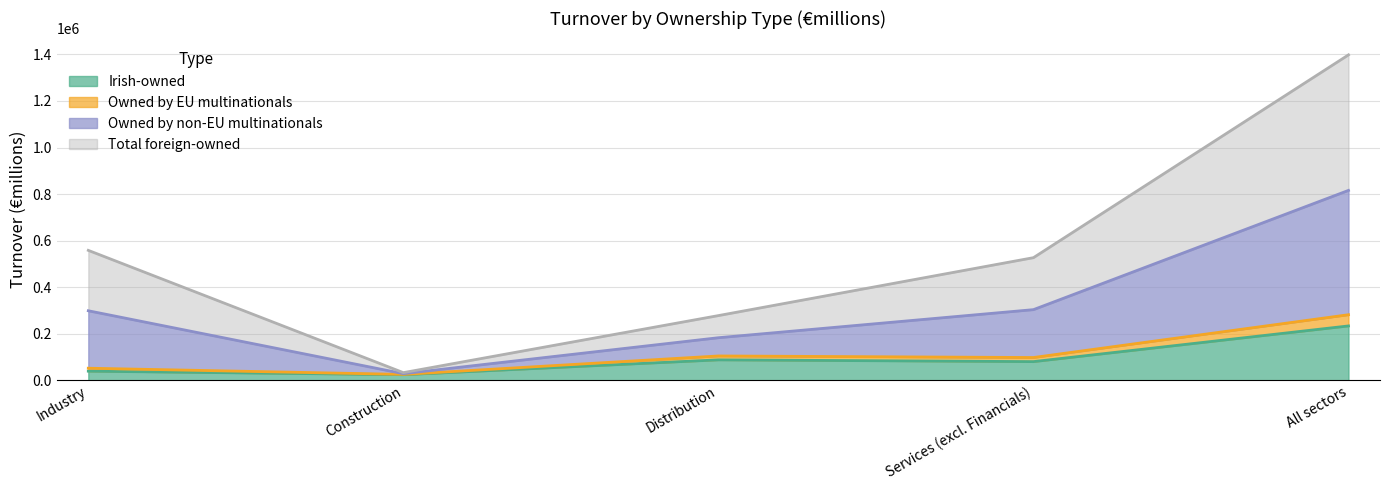

At how many categories does at least one series exceed 170667?

4